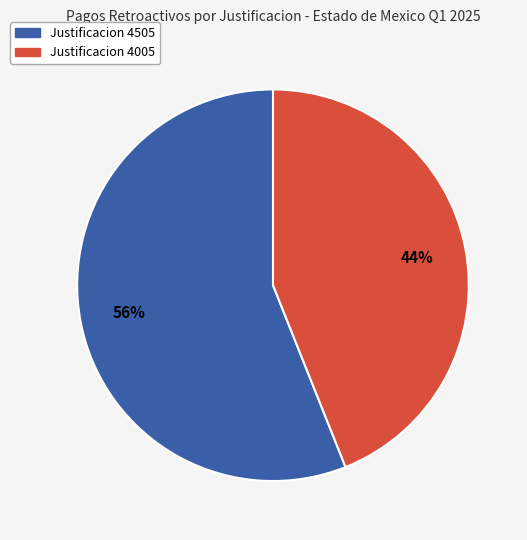

To the nearest percent, what is the average slice percentage?

50%